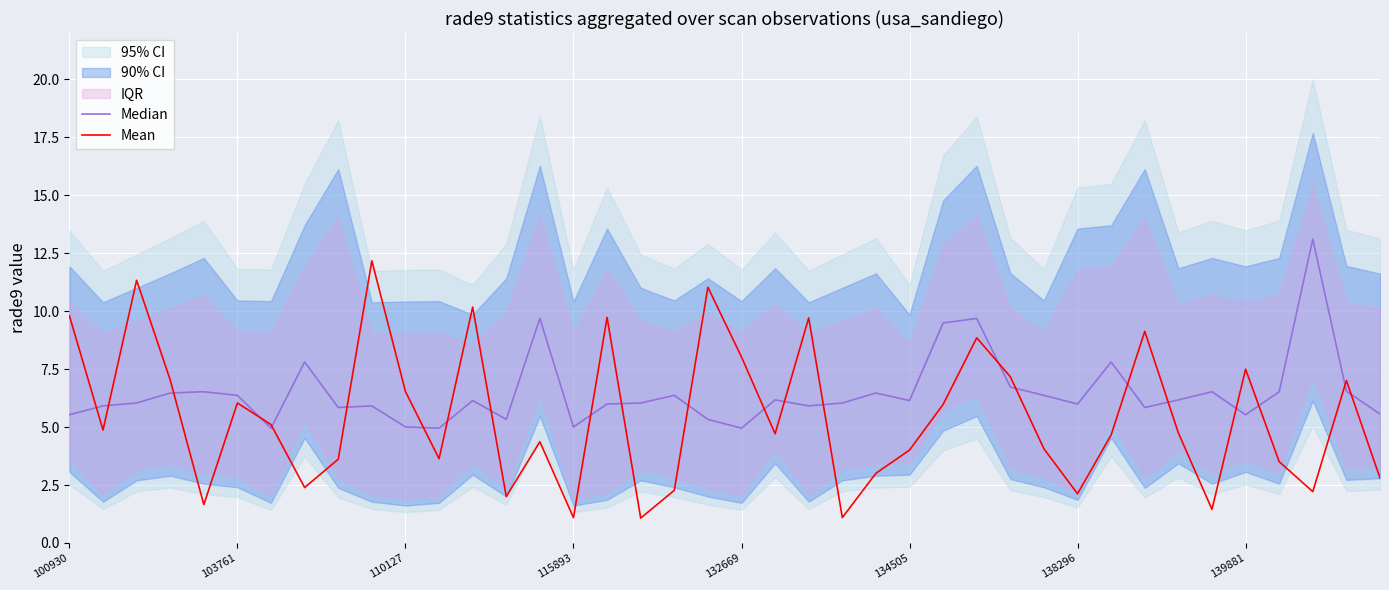

True or false: Mean has a value of 3.1 at 138296.

False